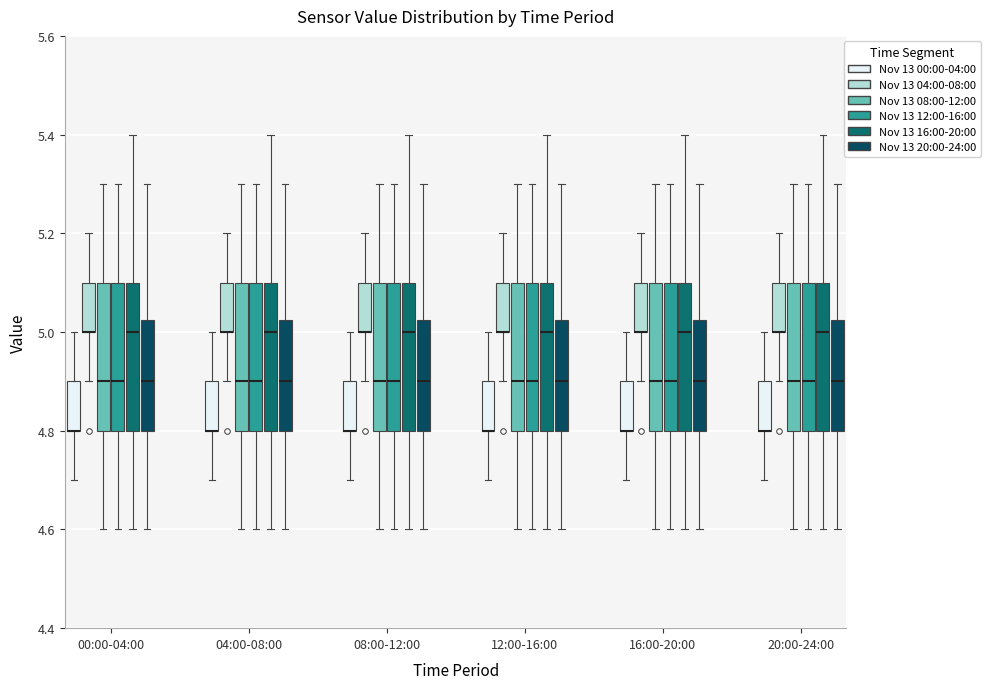

Reading left to right, read every box against the y-axis: the position of its median line, the range the box covers, and the ends of its whiskers. The values are not printed on the chart, so give them approximately, as read against the axis.

00:00-04:00 (Nov 13 00:00-04:00): median 4.80 (drawn on the box's lower edge), box 4.80 to 4.90, whiskers 4.70 to 5.00
00:00-04:00 (Nov 13 04:00-08:00): median 5.00 (drawn on the box's lower edge), box 5.00 to 5.10, whiskers 4.90 to 5.20
00:00-04:00 (Nov 13 08:00-12:00): median 4.90, box 4.80 to 5.10, whiskers 4.60 to 5.30
00:00-04:00 (Nov 13 12:00-16:00): median 4.90, box 4.80 to 5.10, whiskers 4.60 to 5.30
00:00-04:00 (Nov 13 16:00-20:00): median 5.00, box 4.80 to 5.10, whiskers 4.60 to 5.40
00:00-04:00 (Nov 13 20:00-24:00): median 4.90, box 4.80 to 5.02, whiskers 4.60 to 5.30
04:00-08:00 (Nov 13 00:00-04:00): median 4.80 (drawn on the box's lower edge), box 4.80 to 4.90, whiskers 4.70 to 5.00
04:00-08:00 (Nov 13 04:00-08:00): median 5.00 (drawn on the box's lower edge), box 5.00 to 5.10, whiskers 4.90 to 5.20
04:00-08:00 (Nov 13 08:00-12:00): median 4.90, box 4.80 to 5.10, whiskers 4.60 to 5.30
04:00-08:00 (Nov 13 12:00-16:00): median 4.90, box 4.80 to 5.10, whiskers 4.60 to 5.30
04:00-08:00 (Nov 13 16:00-20:00): median 5.00, box 4.80 to 5.10, whiskers 4.60 to 5.40
04:00-08:00 (Nov 13 20:00-24:00): median 4.90, box 4.80 to 5.02, whiskers 4.60 to 5.30
08:00-12:00 (Nov 13 00:00-04:00): median 4.80 (drawn on the box's lower edge), box 4.80 to 4.90, whiskers 4.70 to 5.00
08:00-12:00 (Nov 13 04:00-08:00): median 5.00 (drawn on the box's lower edge), box 5.00 to 5.10, whiskers 4.90 to 5.20
08:00-12:00 (Nov 13 08:00-12:00): median 4.90, box 4.80 to 5.10, whiskers 4.60 to 5.30
08:00-12:00 (Nov 13 12:00-16:00): median 4.90, box 4.80 to 5.10, whiskers 4.60 to 5.30
08:00-12:00 (Nov 13 16:00-20:00): median 5.00, box 4.80 to 5.10, whiskers 4.60 to 5.40
08:00-12:00 (Nov 13 20:00-24:00): median 4.90, box 4.80 to 5.02, whiskers 4.60 to 5.30
12:00-16:00 (Nov 13 00:00-04:00): median 4.80 (drawn on the box's lower edge), box 4.80 to 4.90, whiskers 4.70 to 5.00
12:00-16:00 (Nov 13 04:00-08:00): median 5.00 (drawn on the box's lower edge), box 5.00 to 5.10, whiskers 4.90 to 5.20
12:00-16:00 (Nov 13 08:00-12:00): median 4.90, box 4.80 to 5.10, whiskers 4.60 to 5.30
12:00-16:00 (Nov 13 12:00-16:00): median 4.90, box 4.80 to 5.10, whiskers 4.60 to 5.30
12:00-16:00 (Nov 13 16:00-20:00): median 5.00, box 4.80 to 5.10, whiskers 4.60 to 5.40
12:00-16:00 (Nov 13 20:00-24:00): median 4.90, box 4.80 to 5.02, whiskers 4.60 to 5.30
16:00-20:00 (Nov 13 00:00-04:00): median 4.80 (drawn on the box's lower edge), box 4.80 to 4.90, whiskers 4.70 to 5.00
16:00-20:00 (Nov 13 04:00-08:00): median 5.00 (drawn on the box's lower edge), box 5.00 to 5.10, whiskers 4.90 to 5.20
16:00-20:00 (Nov 13 08:00-12:00): median 4.90, box 4.80 to 5.10, whiskers 4.60 to 5.30
16:00-20:00 (Nov 13 12:00-16:00): median 4.90, box 4.80 to 5.10, whiskers 4.60 to 5.30
16:00-20:00 (Nov 13 16:00-20:00): median 5.00, box 4.80 to 5.10, whiskers 4.60 to 5.40
16:00-20:00 (Nov 13 20:00-24:00): median 4.90, box 4.80 to 5.02, whiskers 4.60 to 5.30
20:00-24:00 (Nov 13 00:00-04:00): median 4.80 (drawn on the box's lower edge), box 4.80 to 4.90, whiskers 4.70 to 5.00
20:00-24:00 (Nov 13 04:00-08:00): median 5.00 (drawn on the box's lower edge), box 5.00 to 5.10, whiskers 4.90 to 5.20
20:00-24:00 (Nov 13 08:00-12:00): median 4.90, box 4.80 to 5.10, whiskers 4.60 to 5.30
20:00-24:00 (Nov 13 12:00-16:00): median 4.90, box 4.80 to 5.10, whiskers 4.60 to 5.30
20:00-24:00 (Nov 13 16:00-20:00): median 5.00, box 4.80 to 5.10, whiskers 4.60 to 5.40
20:00-24:00 (Nov 13 20:00-24:00): median 4.90, box 4.80 to 5.02, whiskers 4.60 to 5.30